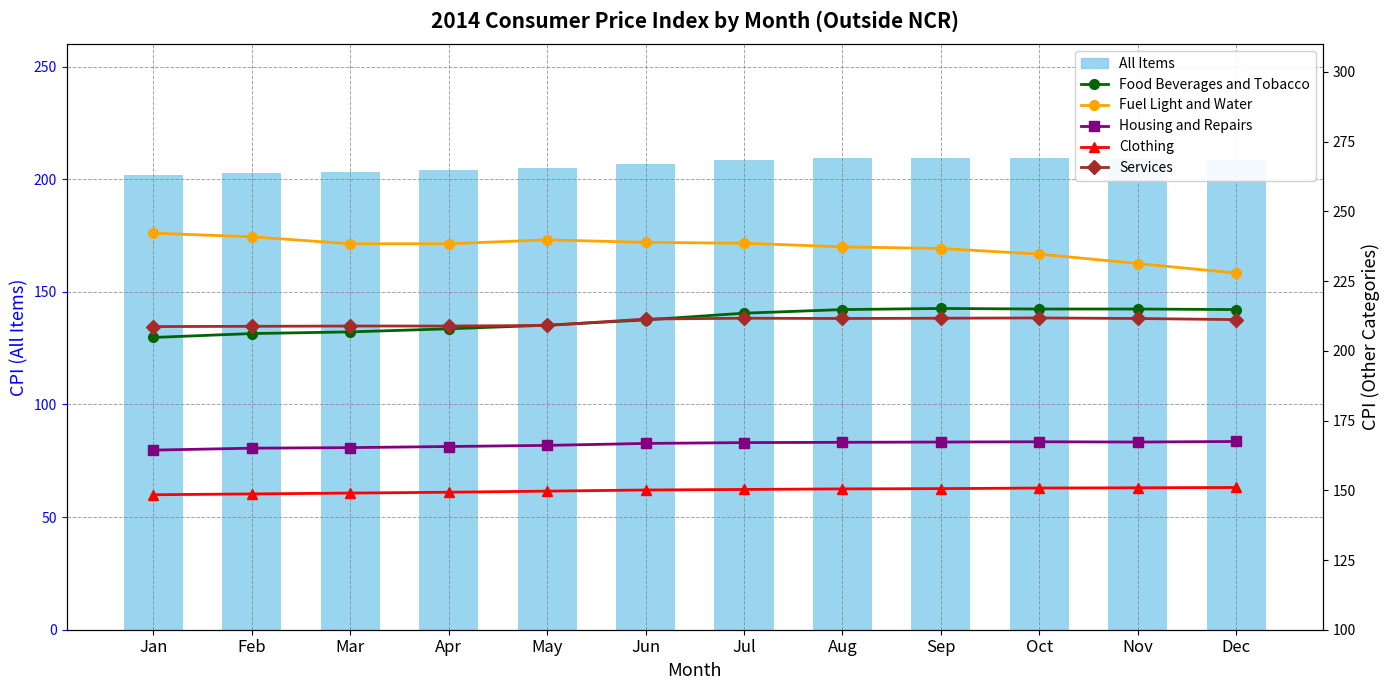

How many groups of bars are there?

12